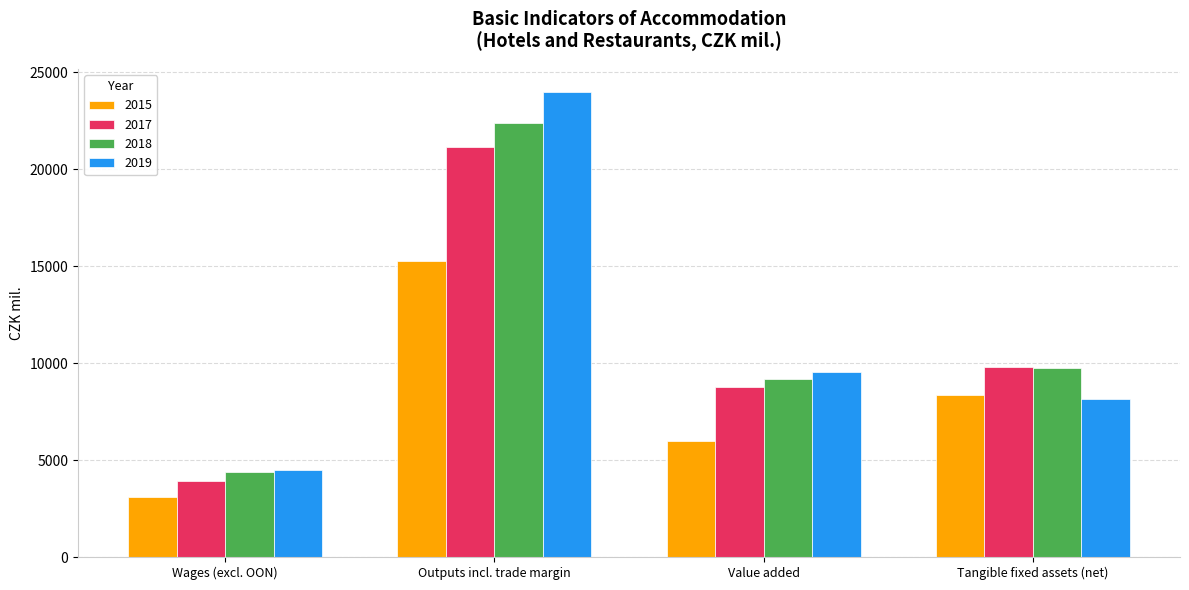

What is the label of the 1st bar from the left?

Wages (excl. OON)